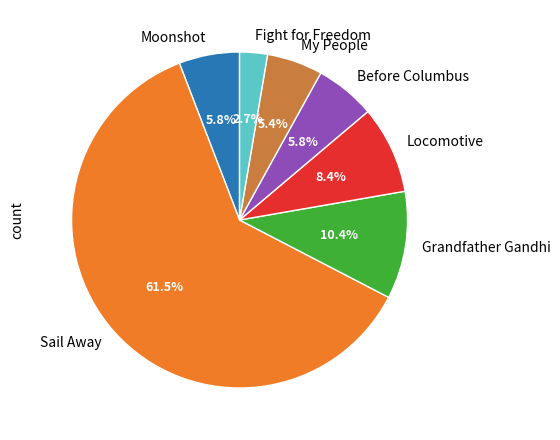

To the nearest percent, what is the difference between the Sail Away and Fight for Freedom slice percentages?

59%